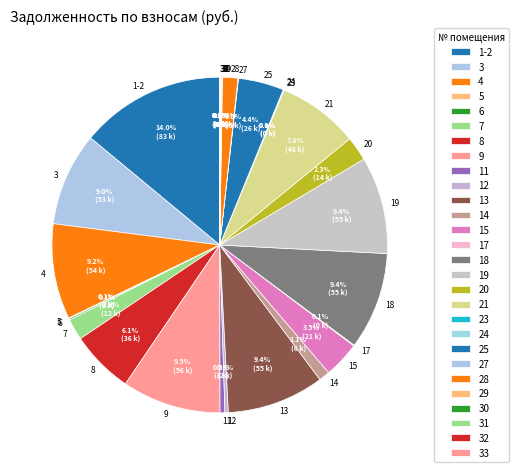

Does 4 represent more than half of the total?

No